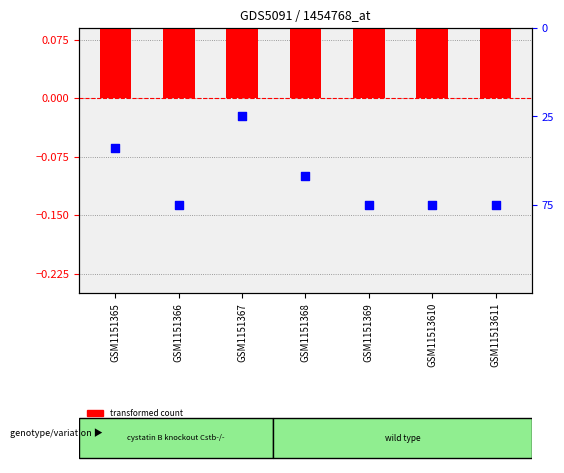

At which category is the sum across all series the highest?

GSM1151367